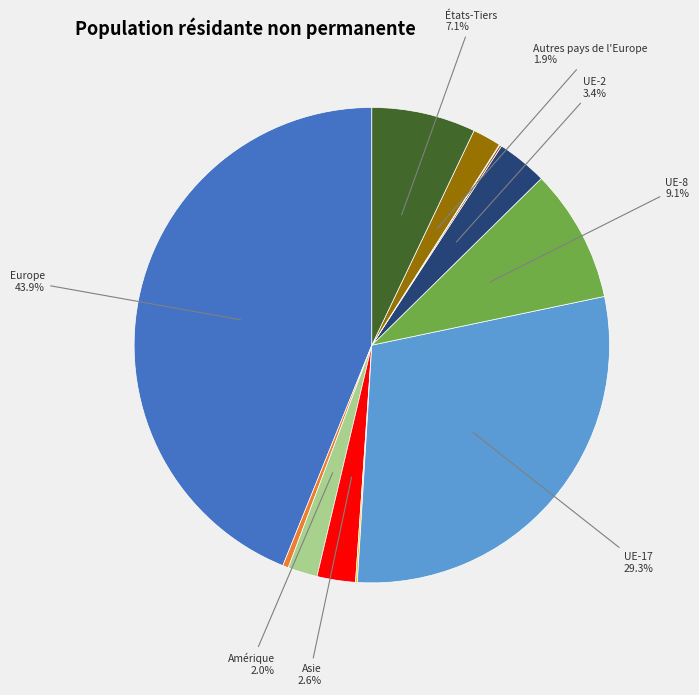

Does any single category account for the majority?

No